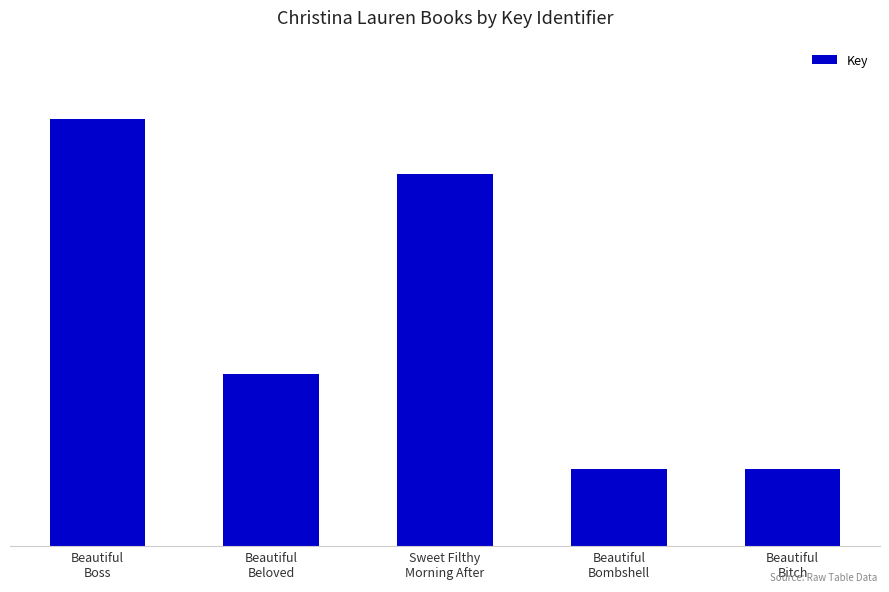

Is it true that the value at Sweet Filthy
Morning After is 763762518?

False